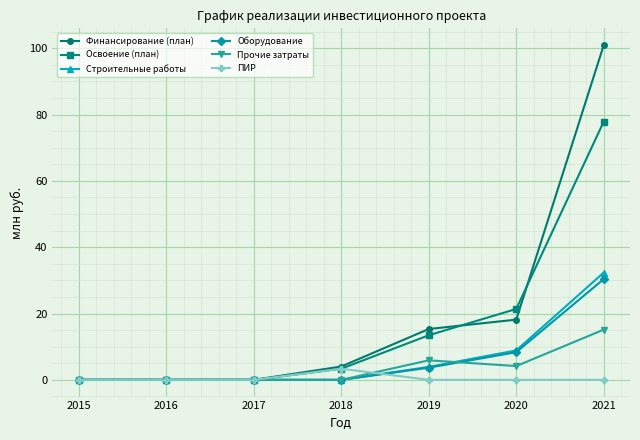

Which series has the widest spread of values?

Финансирование (план)